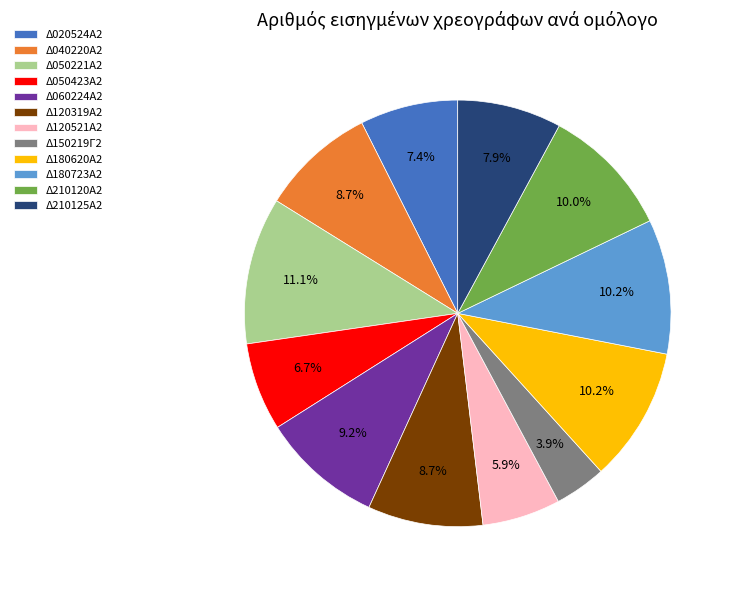

How many slices are in this pie chart?

12